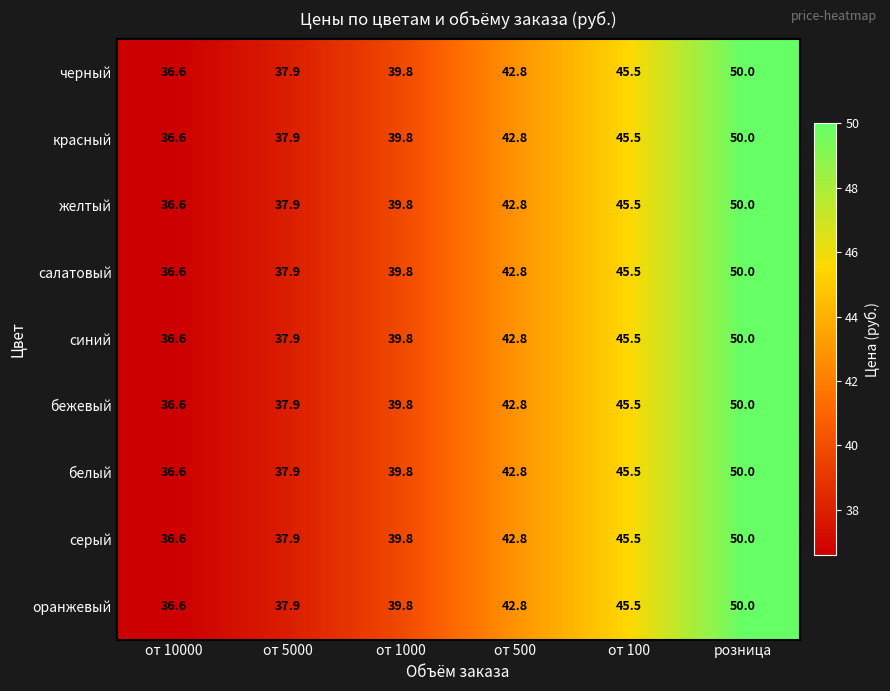

What is the difference between the maximum and second lowest values in the салатовый series?

12.1